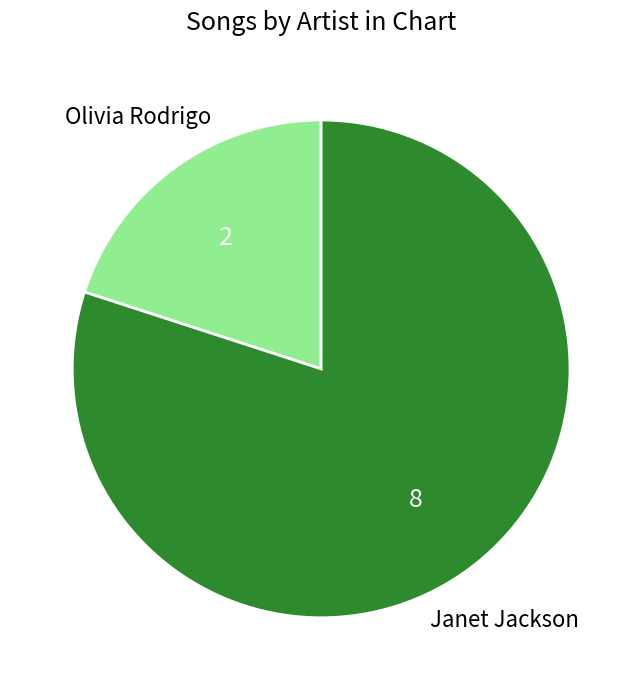

Count the number of slices in the pie.

2